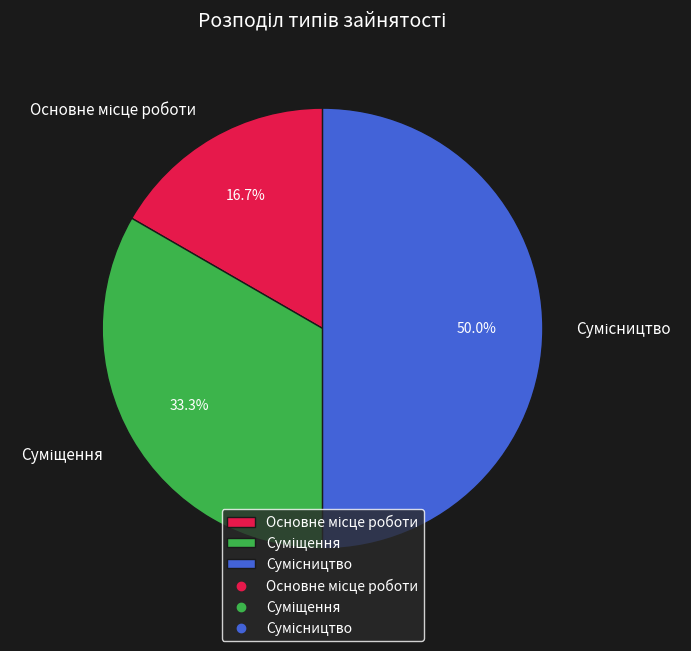

Rank the categories by value from lowest to highest.

Основне місце роботи, Суміщення, Сумісництво